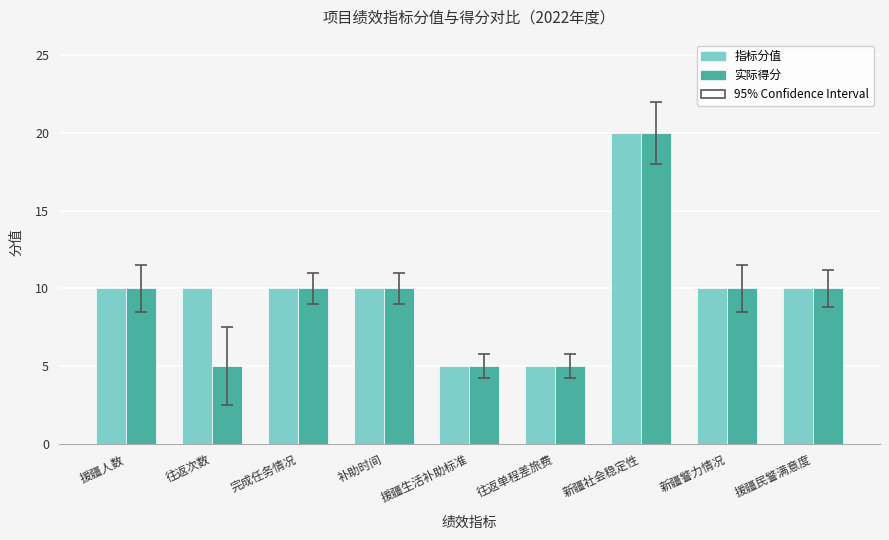

Between 往返次数 and 援疆生活补助标准, which series saw the biggest shift?

指标分值